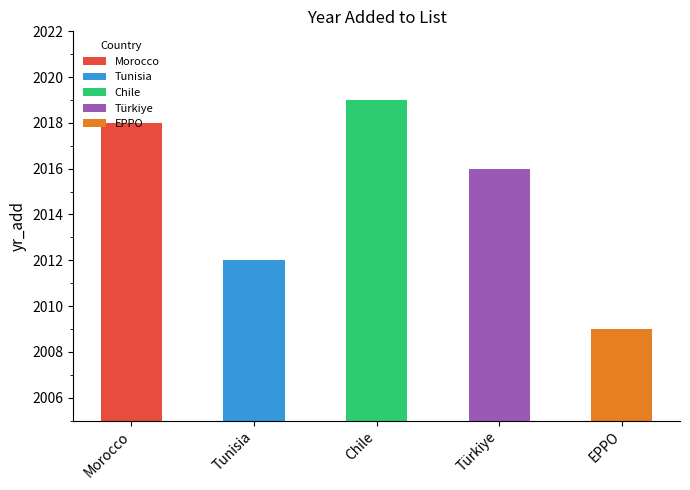

What is the difference between the maximum and minimum values?

10